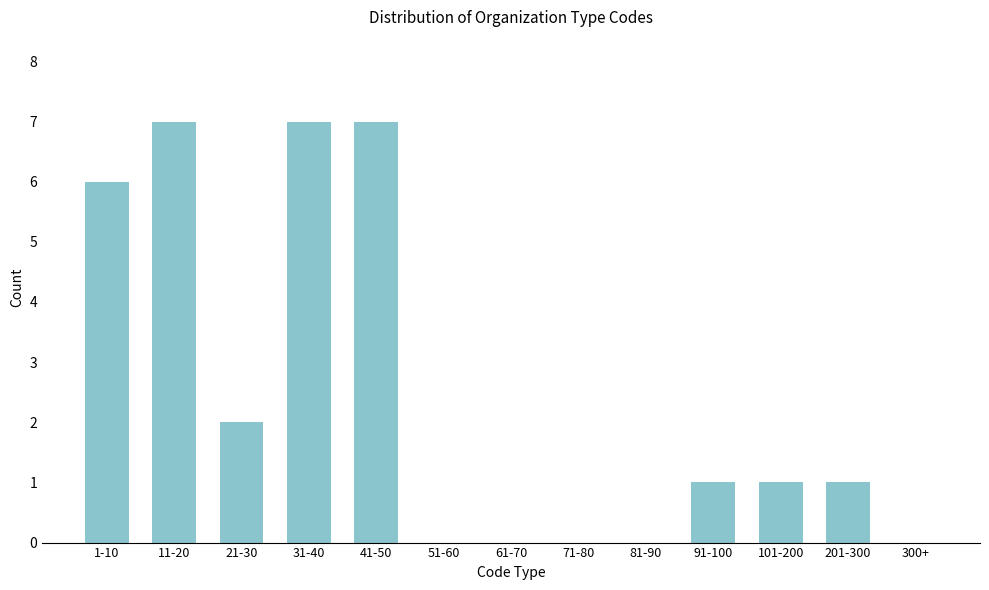

Reading right to left, what are all the values shown in this chart?

300+=0	201-300=1	101-200=1	91-100=1	81-90=0	71-80=0	61-70=0	51-60=0	41-50=7	31-40=7	21-30=2	11-20=7	1-10=6